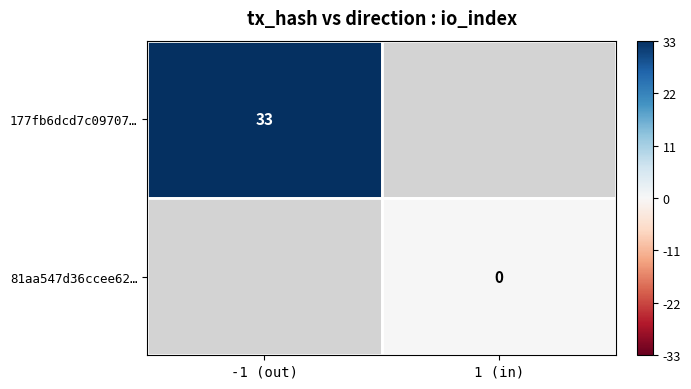

The value of 177fb6dcd7c09707… at -1 (out) is 47. True or false?

False